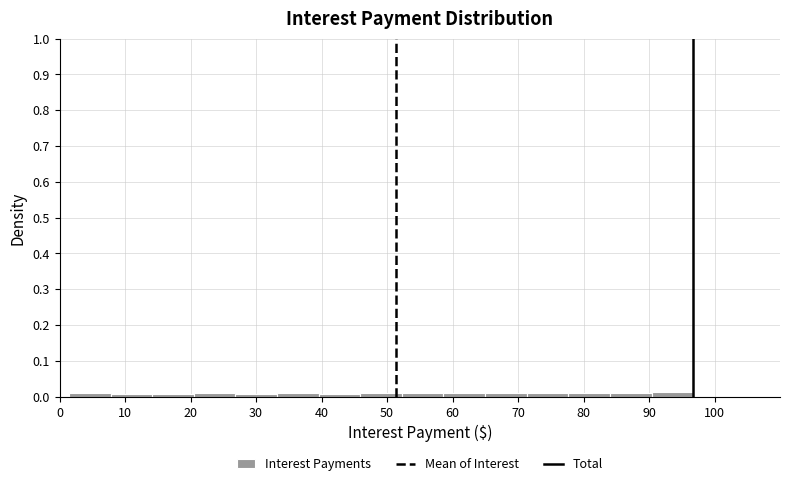

What is the height of the bar covering 90 to 97 on the x-axis? Neither the bar edges nor the heights are printed on the chart, so give them approximately, as read against the axes.

0.01